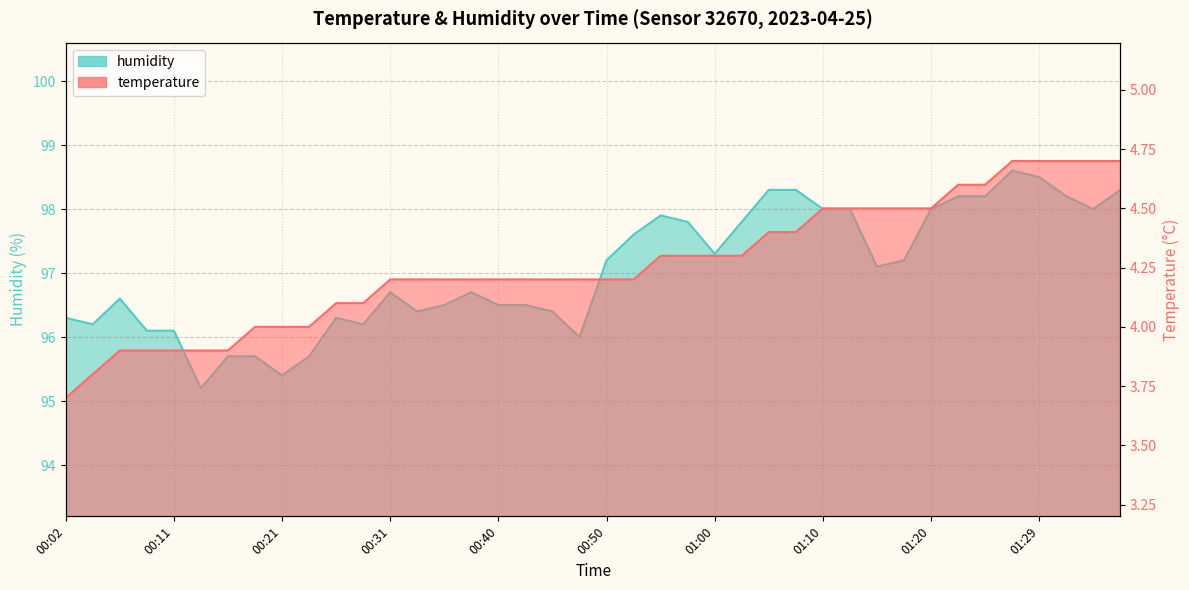

Which series has the widest spread of values?

humidity